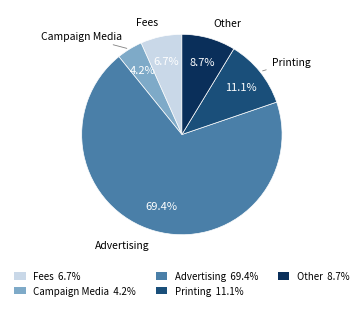

Which category has the biggest portion of the pie?

Advertising 69.4%